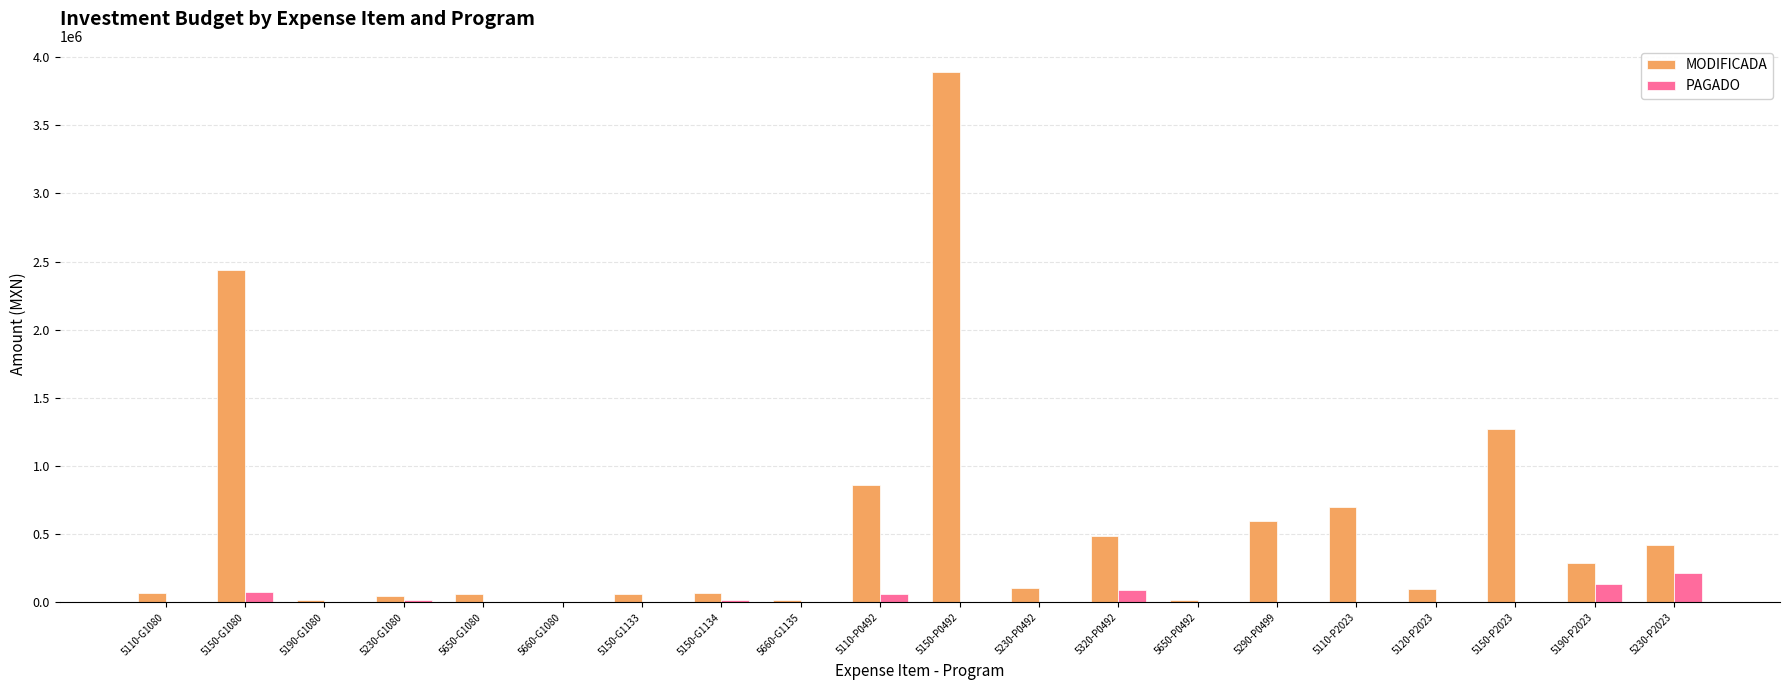

The value of PAGADO at 5110-P2023 is 0.0. True or false?

True